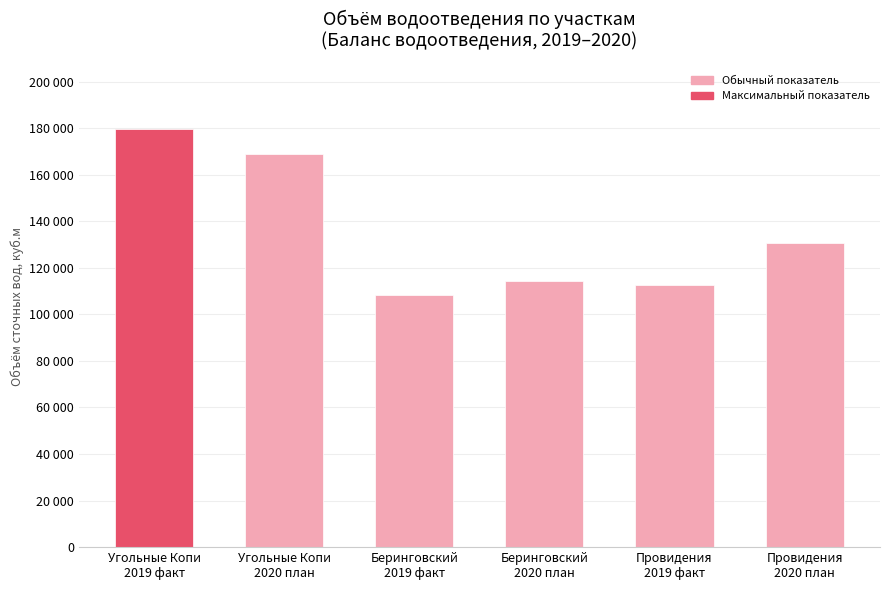

What is the minimum value shown in the chart?

108374.3